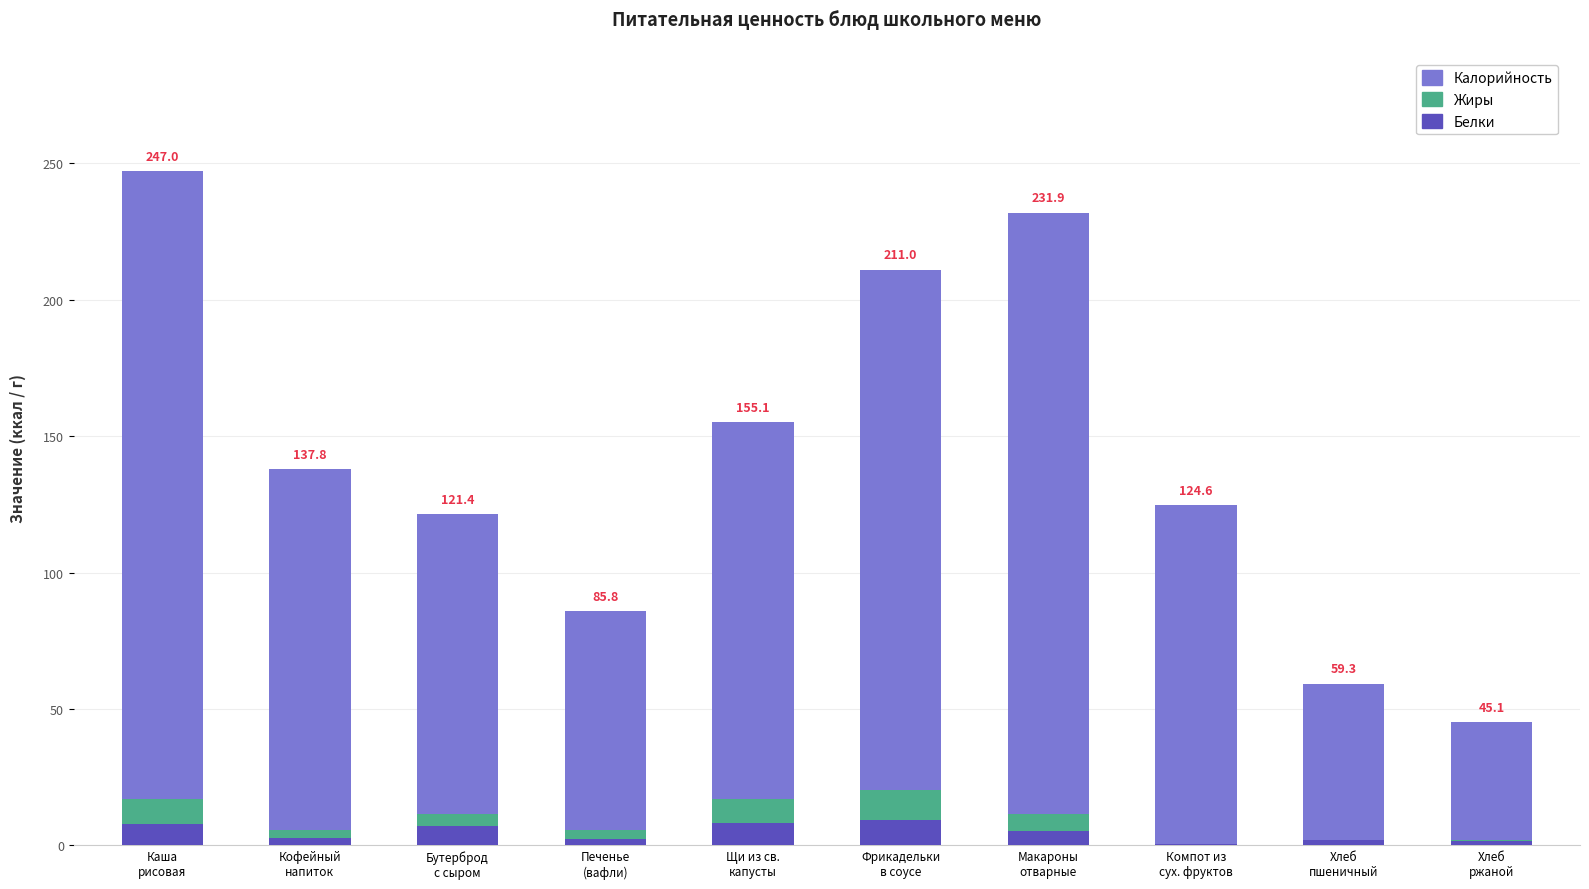

What is the sum of the Калорийность values at Бутерброд
с сыром and Щи из св.
капусты?

248.0